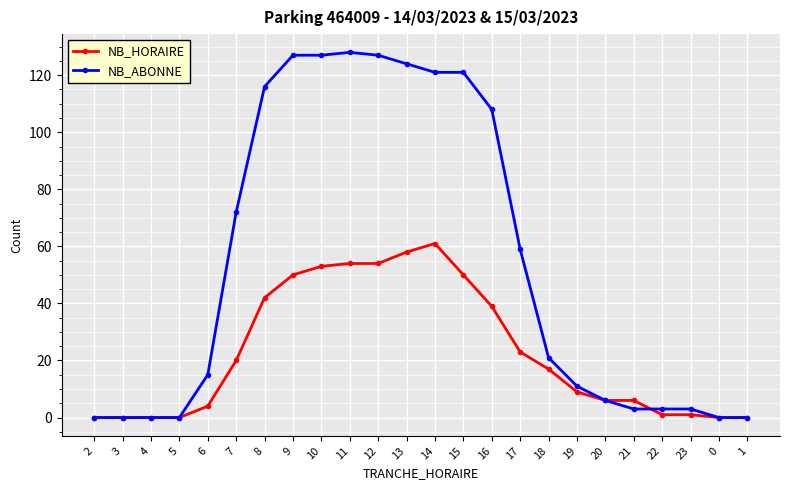

What is the difference between the maximum and minimum values in the NB_ABONNE series?

128